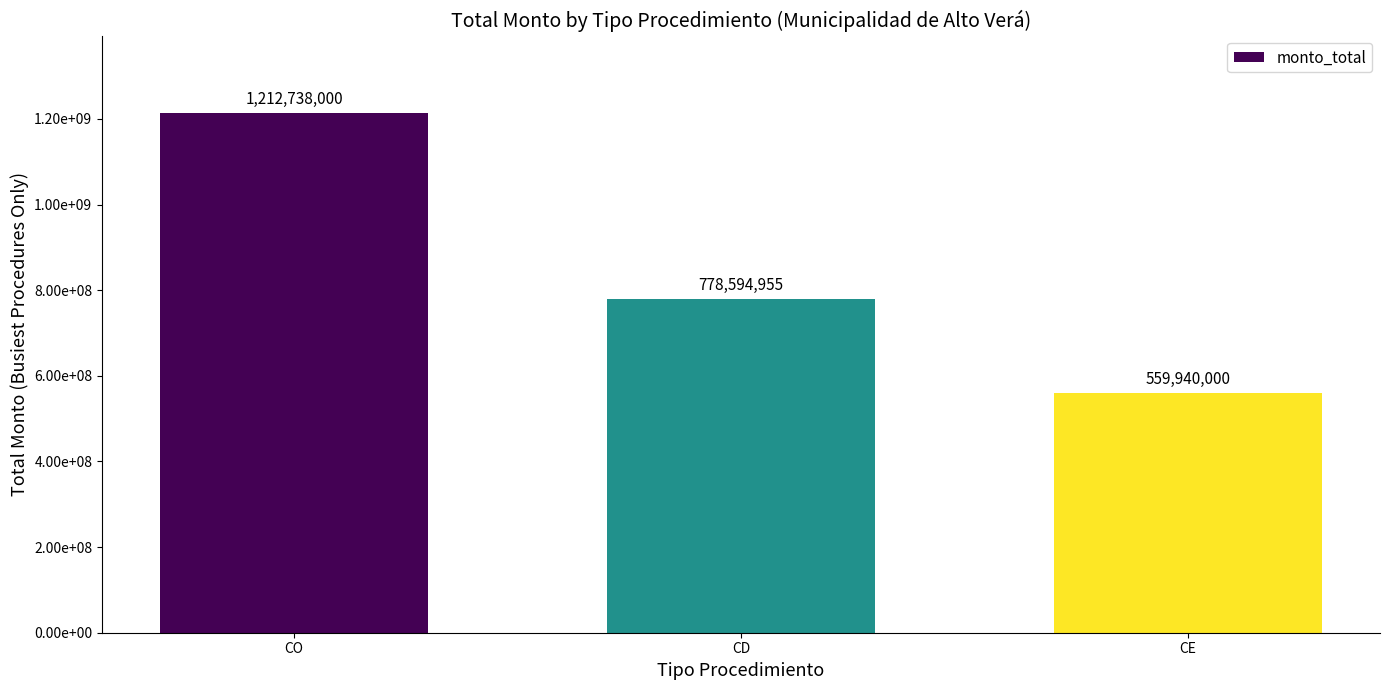

What is the sum of the values at CD and CE?

1338534955